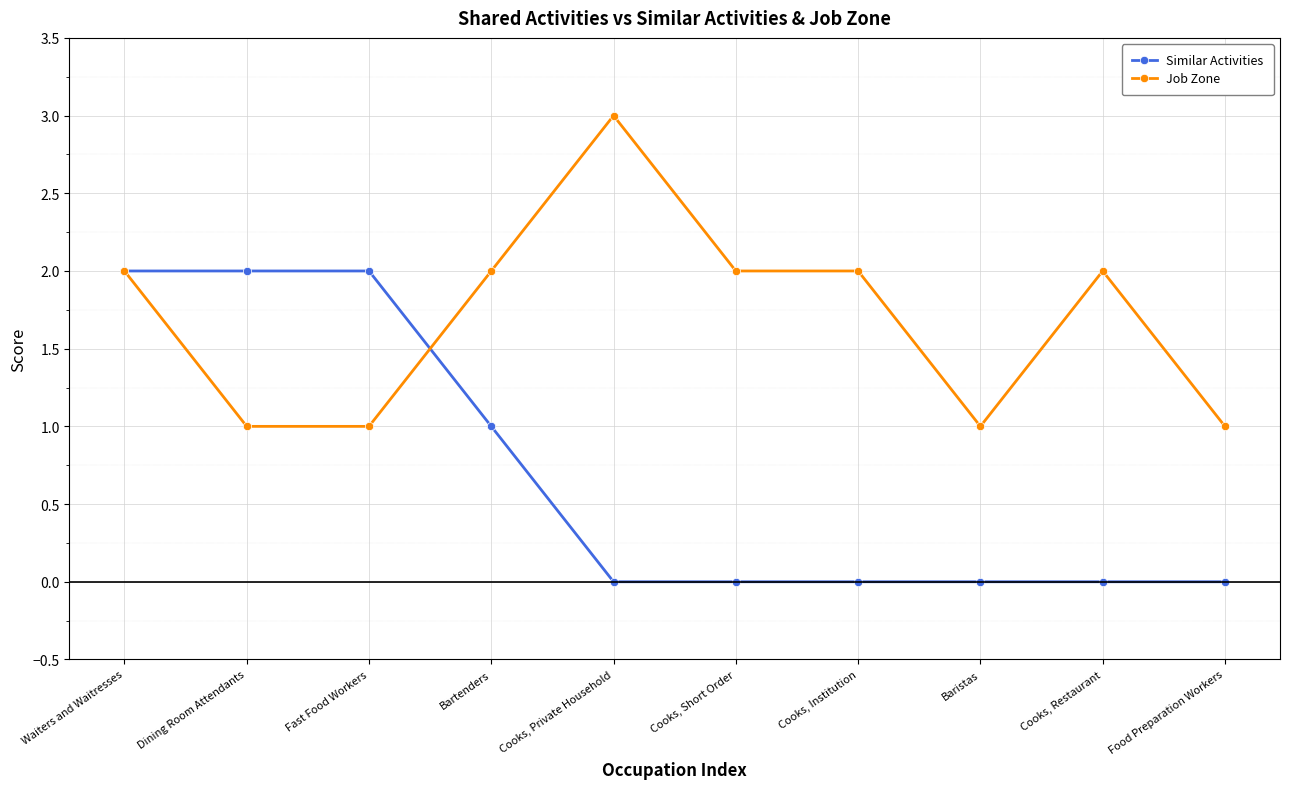

What are all the series names shown in the legend?

Similar Activities, Job Zone